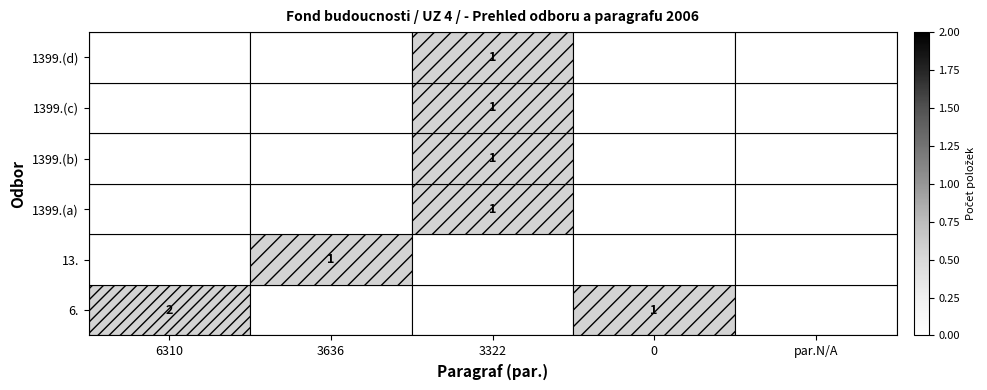

Rank the series by their maximum value, from highest to lowest.

6., 13., 1399.(a), 1399.(b), 1399.(c), 1399.(d)